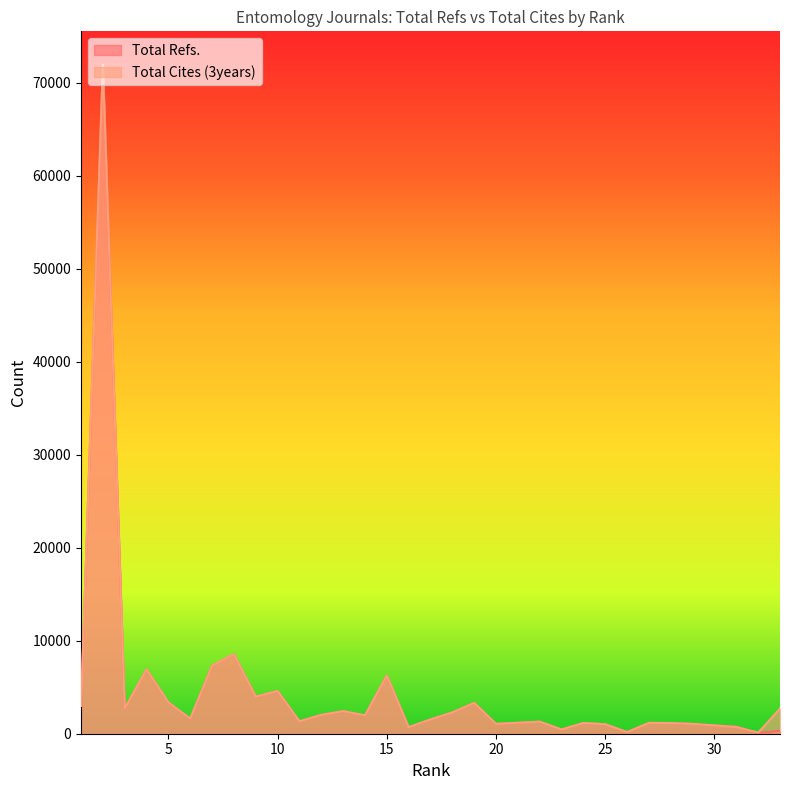

True or false: Total Cites (3years) and Total Refs. intersect in this chart.

True